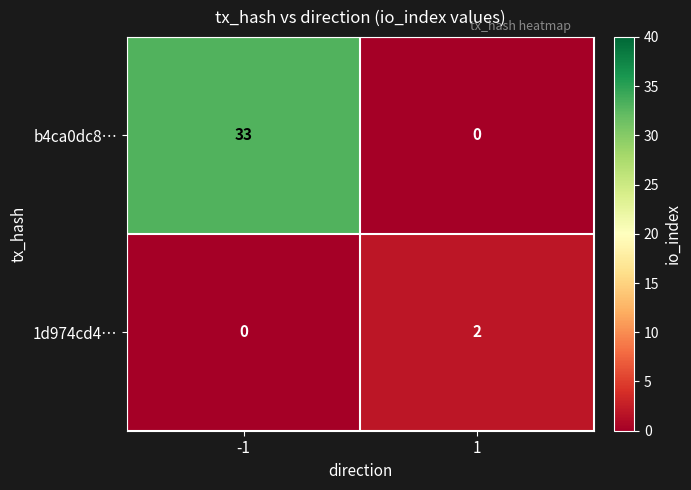

The value of 1d974cd4… at 1 is 1. True or false?

False